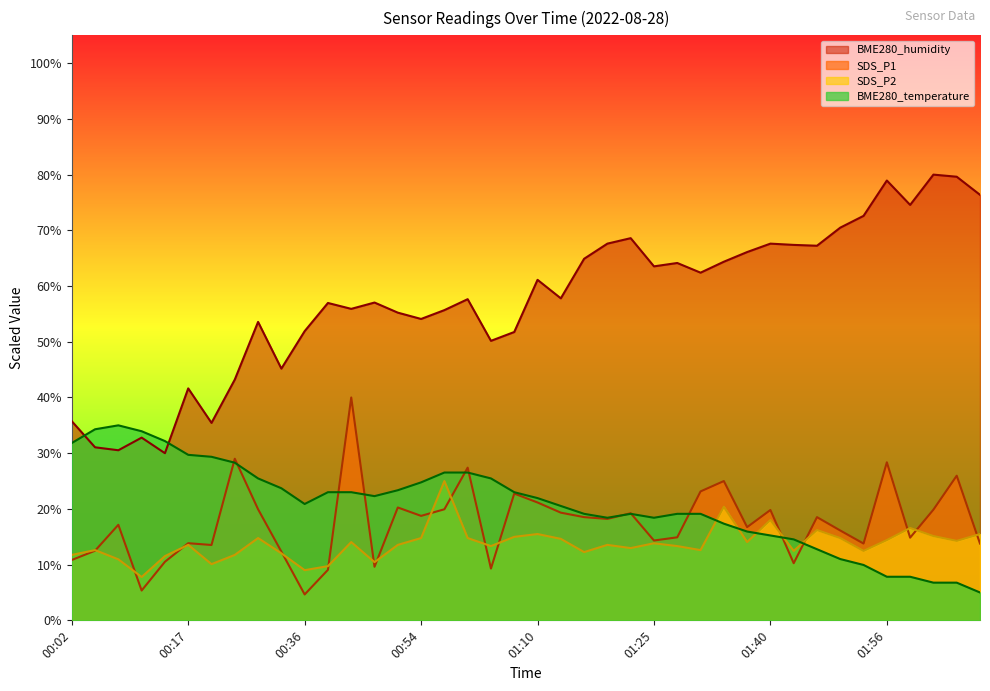

Where is SDS_P2 nearest to the value 16?

01:46